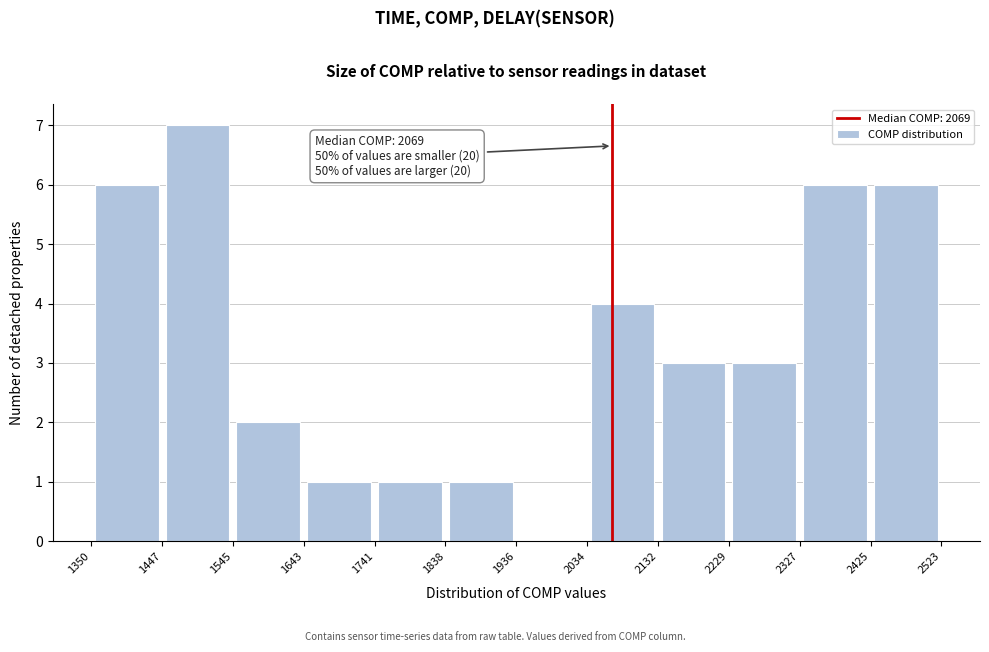

Which range on the x-axis has the tallest bar?

1447 to 1545